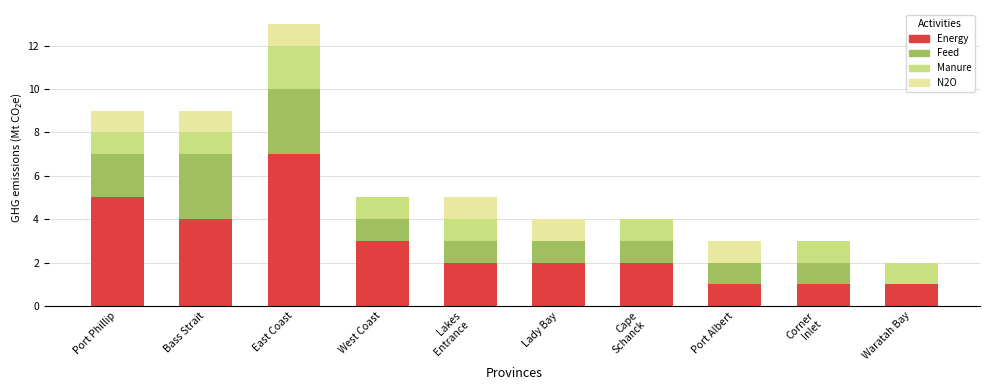

What value does the Energy series have at East Coast?

7